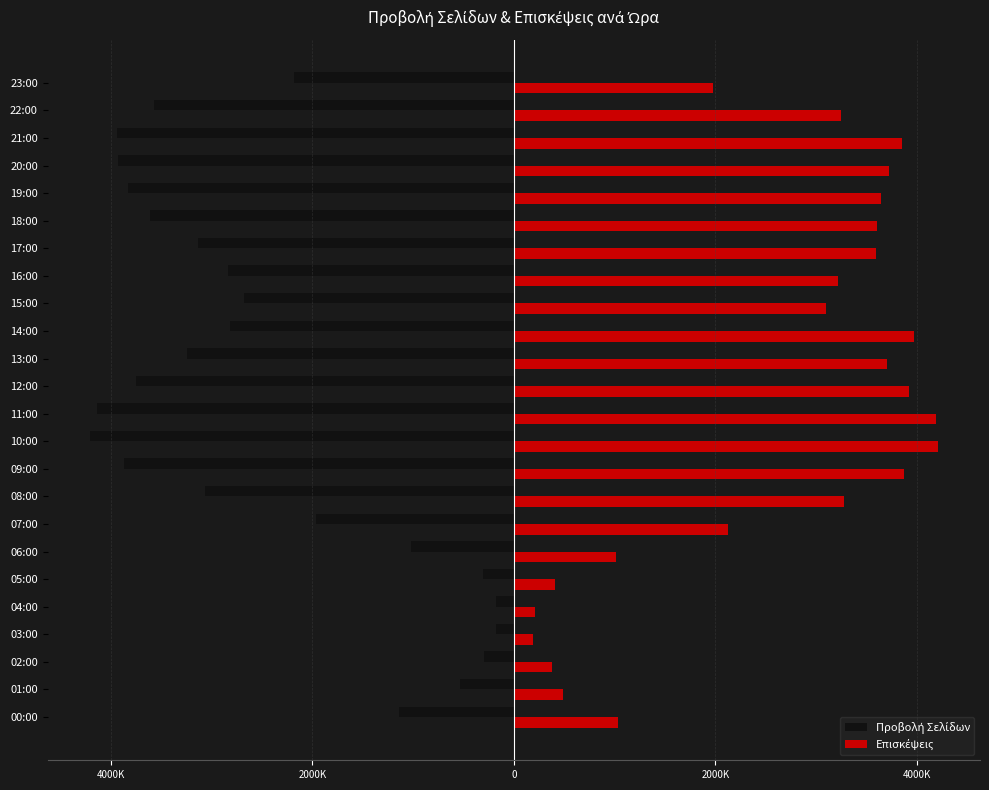

List the series in order of their peak value, lowest first.

Προβολή Σελίδων, Επισκέψεις